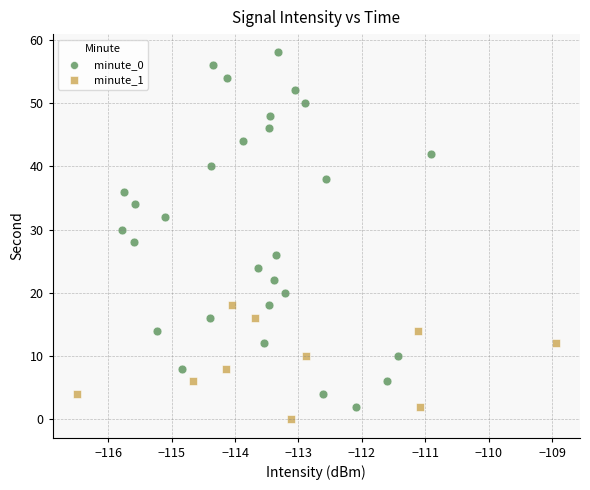

Which series has the widest spread of Y values?

minute_0